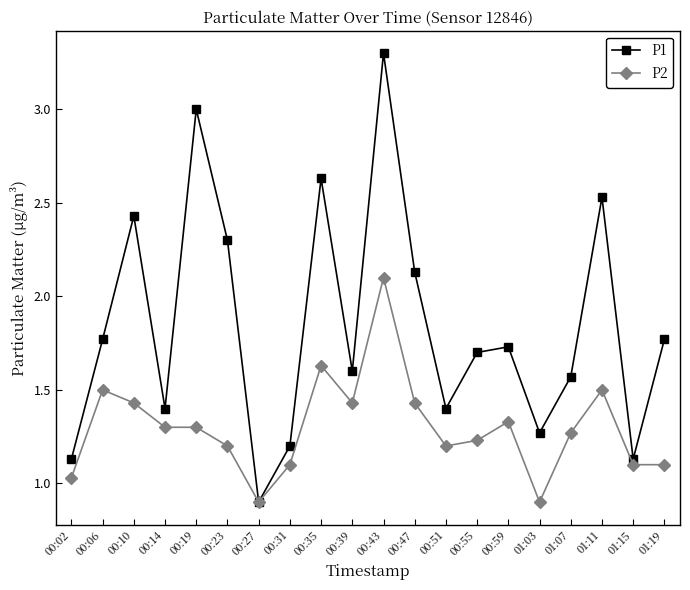

List the series in order of their overall mean, lowest first.

P2, P1